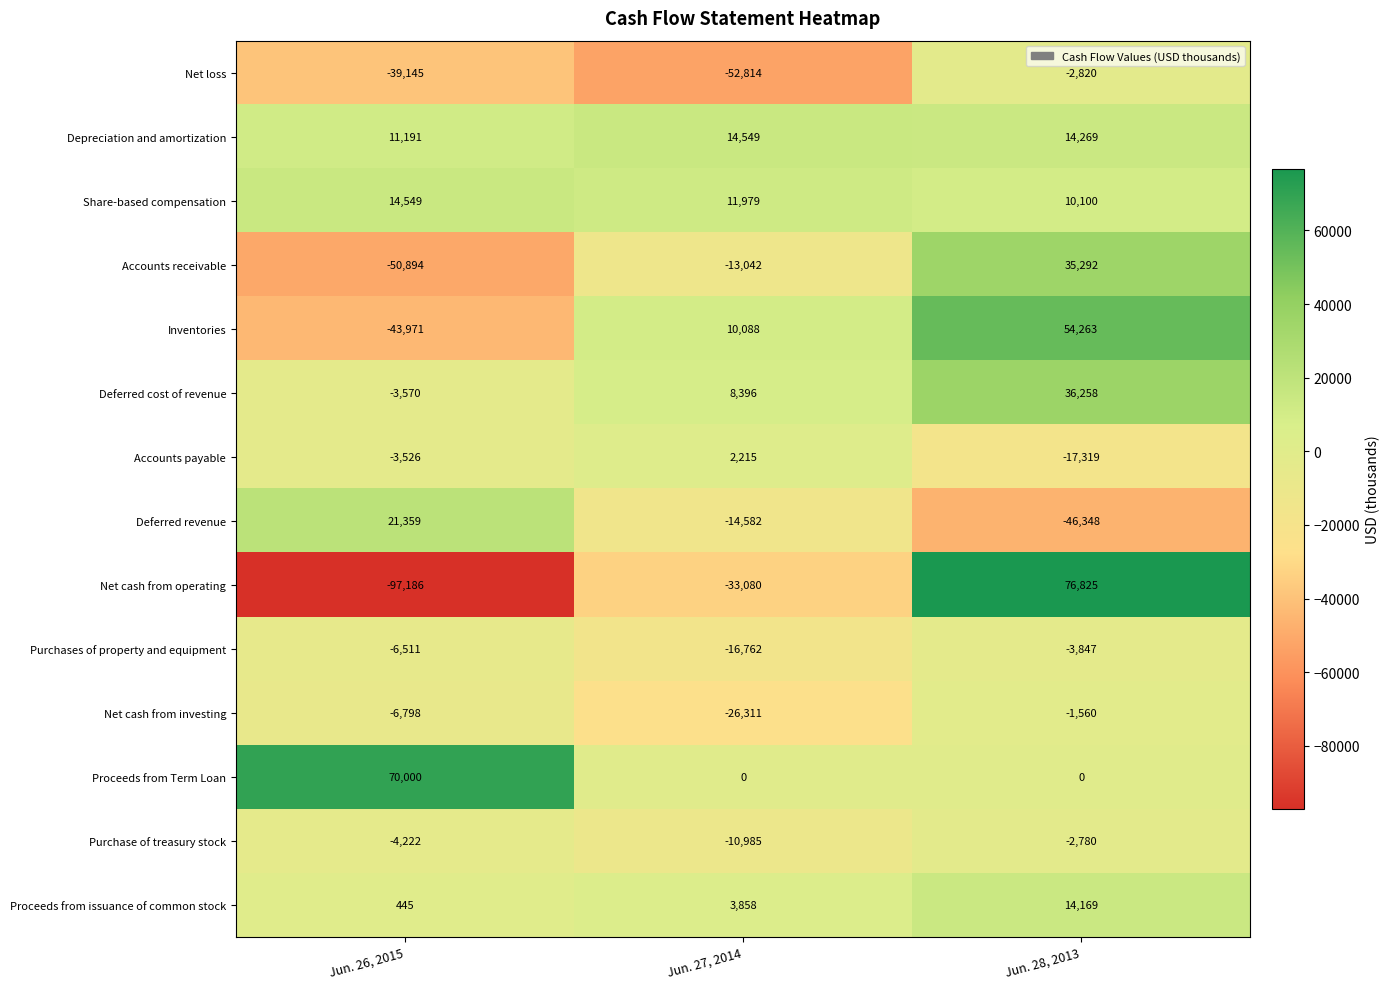

Is it true that Accounts payable equals -10520 at Jun. 28, 2013?

False